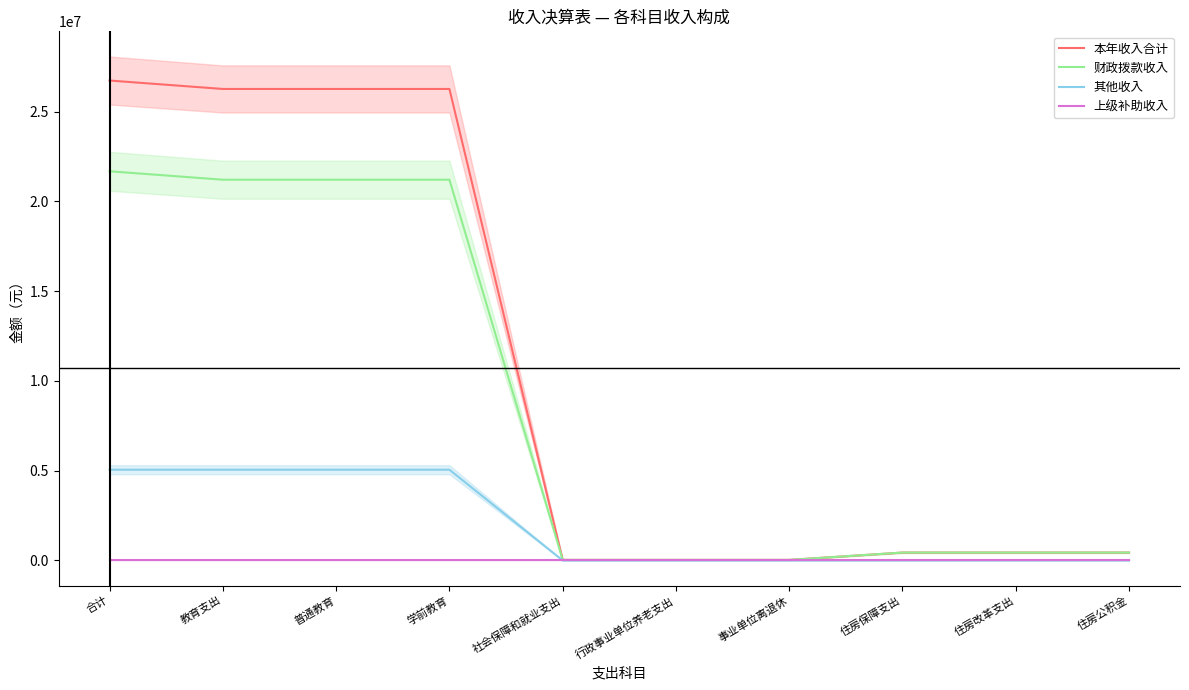

At which label does 财政拨款收入 first exceed 439400?

合计